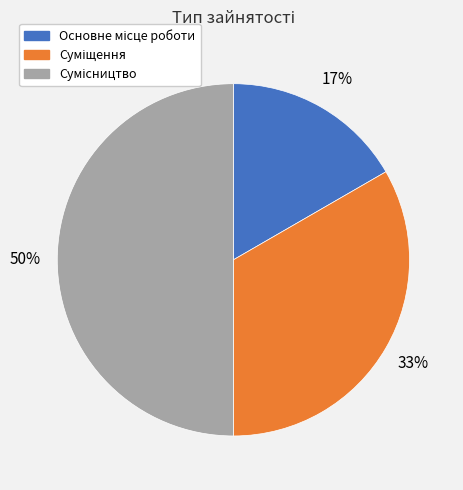

To the nearest percent, what is the average slice percentage?

33%